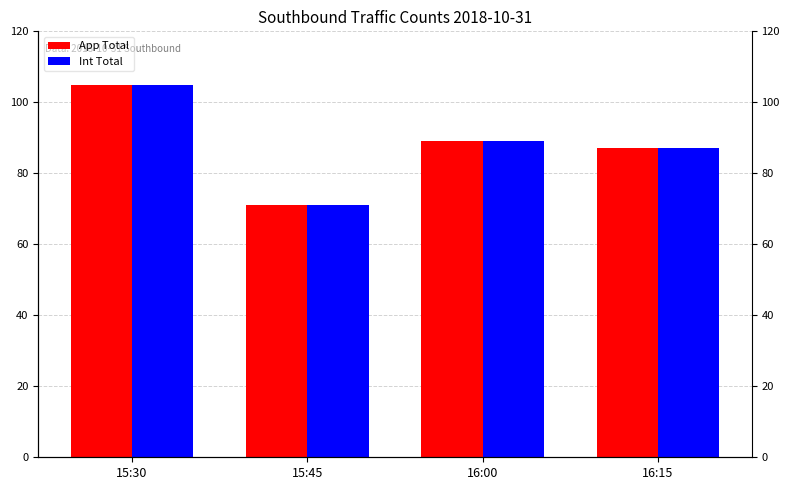

The value of Int Total at 16:00 is 139. True or false?

False